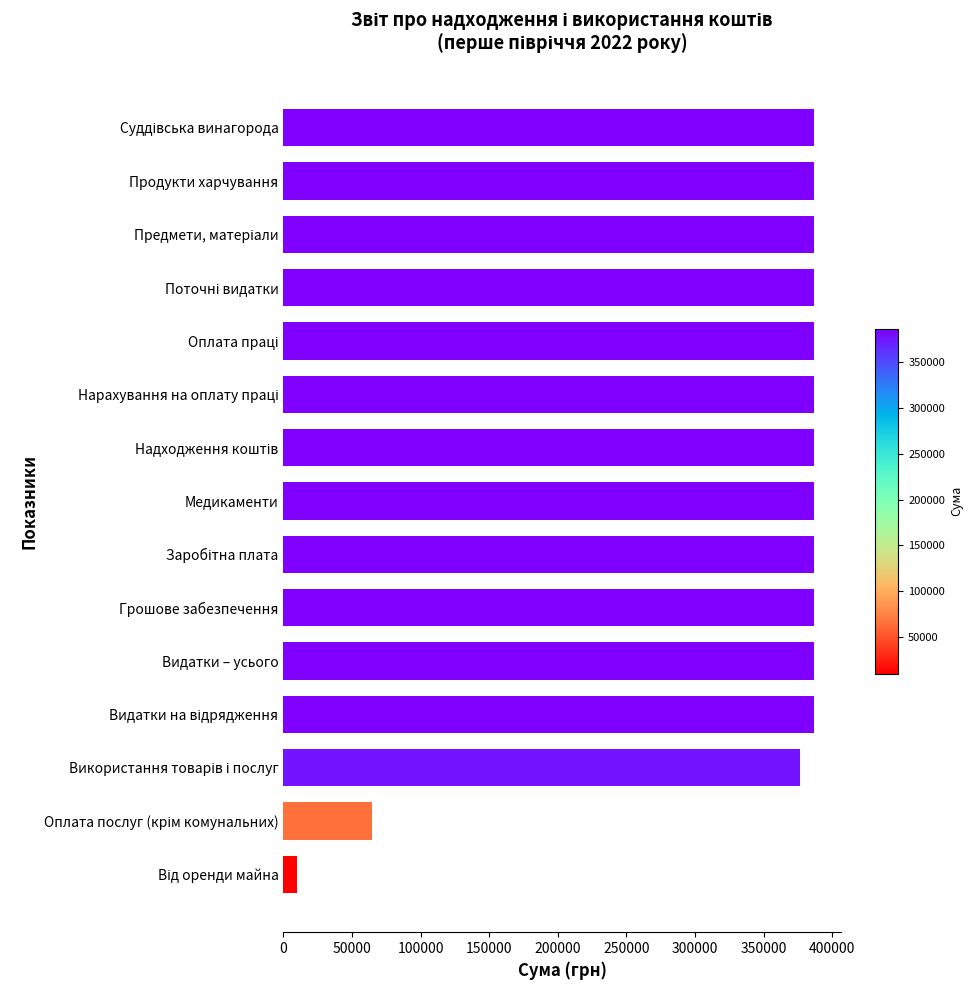

What is the minimum value shown in the chart?

10000